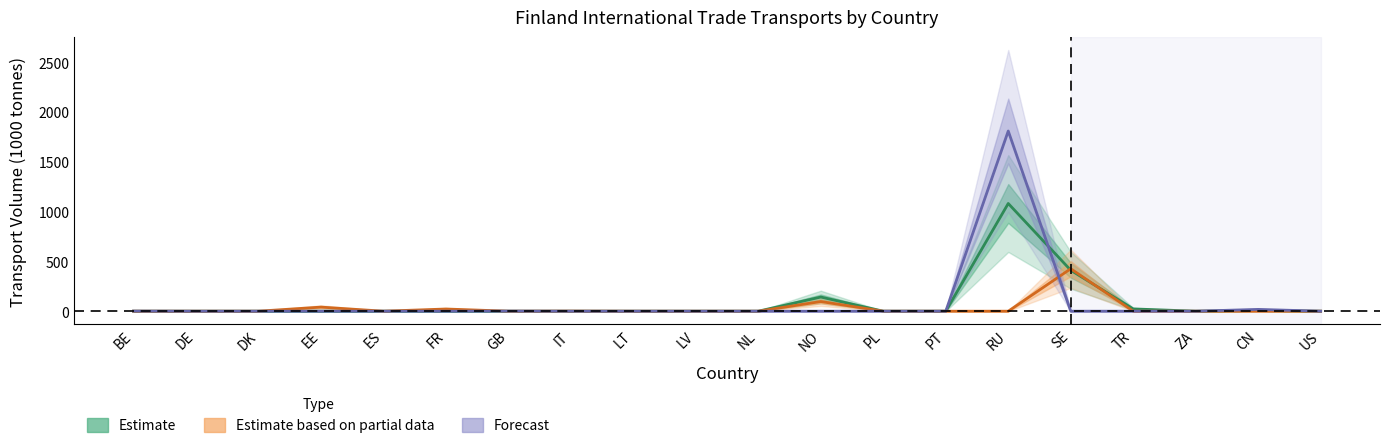

Between GB and NL, which series saw the biggest shift?

Forecast (Import Rail)